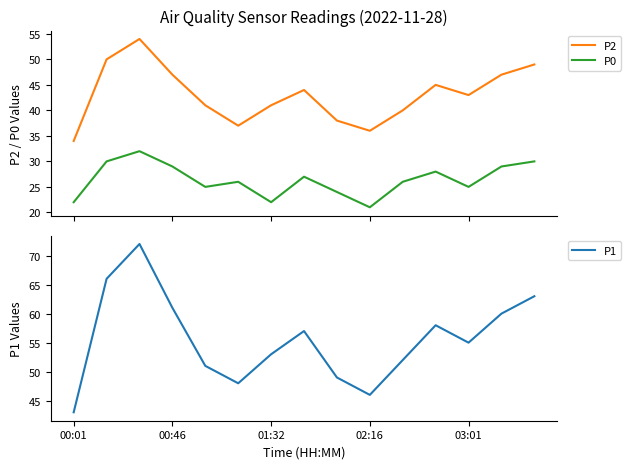

How many interior local peaks does the P0 series have?

4